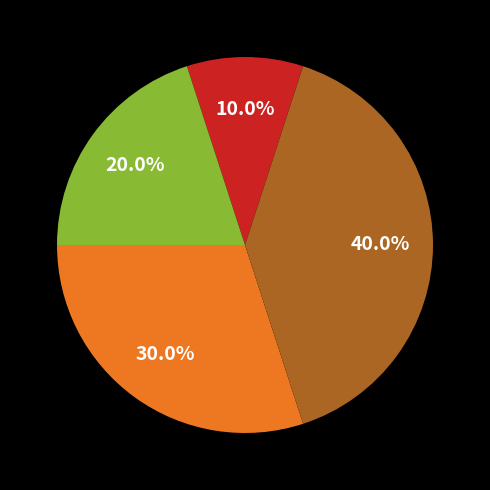

Does any single category account for the majority?

No